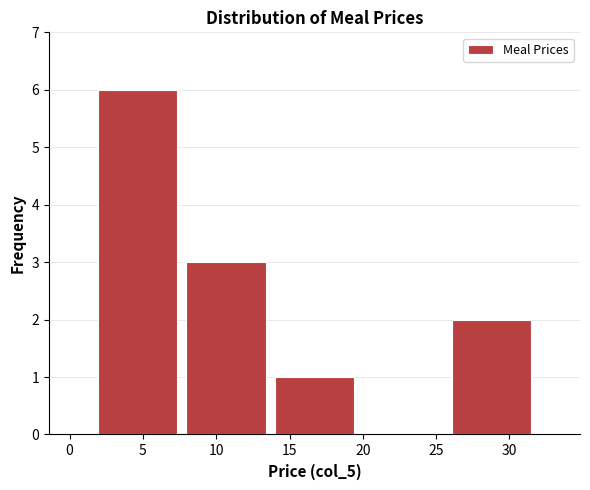

Reading left to right, list every bar in this chart as the range it spans on the x-axis followed by its height. Neither the bar edges nor the heights are printed on the chart, so give them approximately, as read against the axes.

1.5 to 7.5: 6
7.5 to 13.5: 3
13.5 to 19.5: 1
19.5 to 26.0: 0
26.0 to 32.0: 2